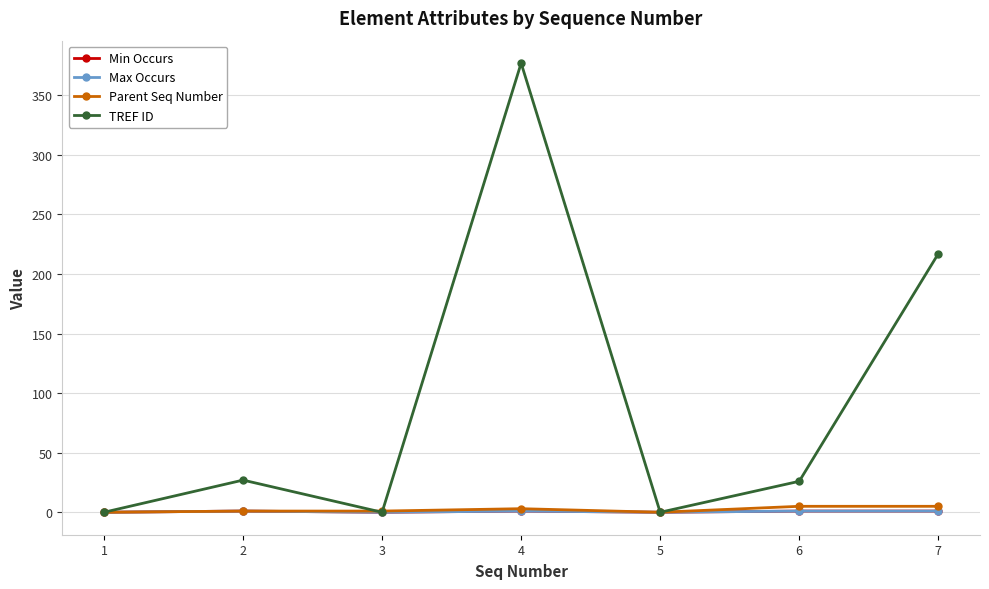

Reading left to right, what are all the values shown in this chart?

Min Occurs: 0	1	0	1	0	1	1
Max Occurs: 0	1	0	1	0	1	1
Parent Seq Number: 0	1	1	3	0	5	5
TREF ID: 0	27	0	377	0	26	217